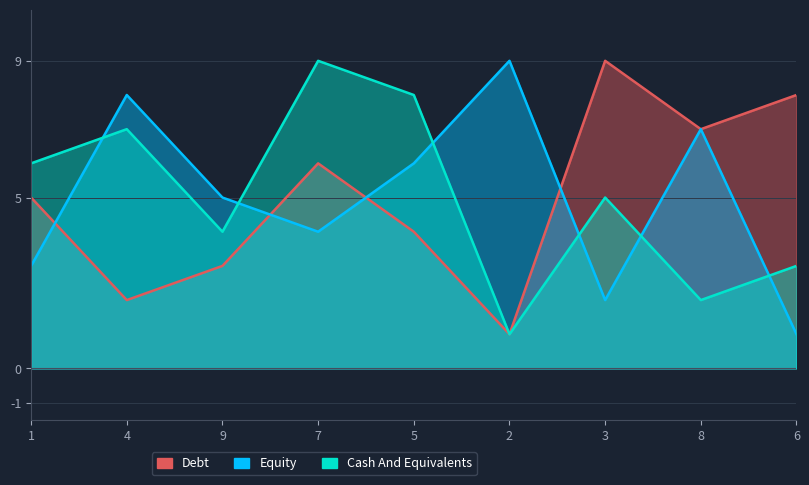

What is the label of the 6th point from the left?

2